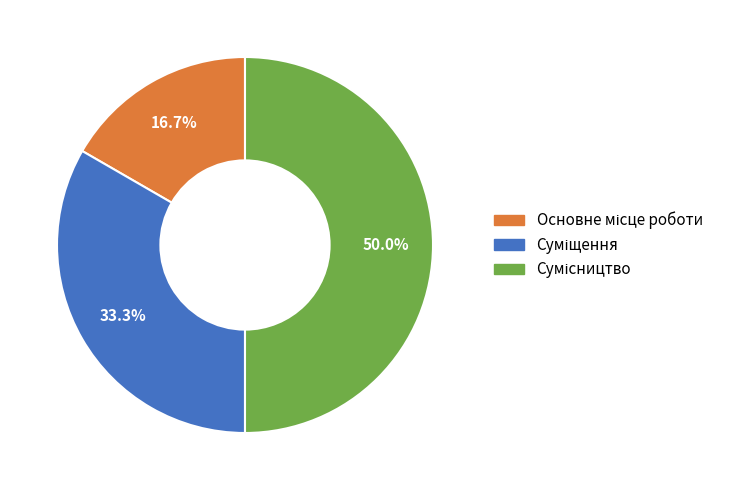

To the nearest percent, what portion does Суміщення represent?

33%